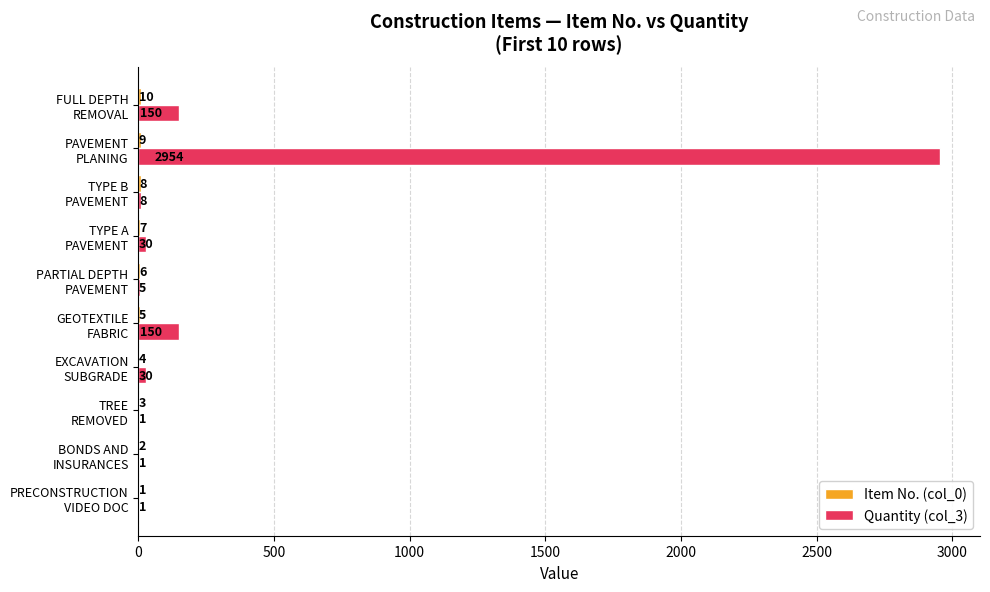

How many series are shown in this chart?

2